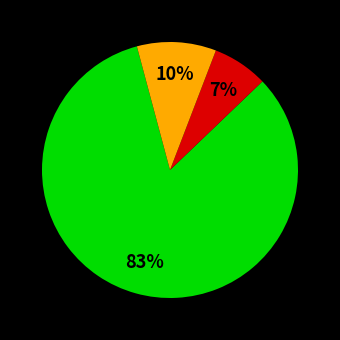

Is there any slice that represents more than half of the pie?

Yes